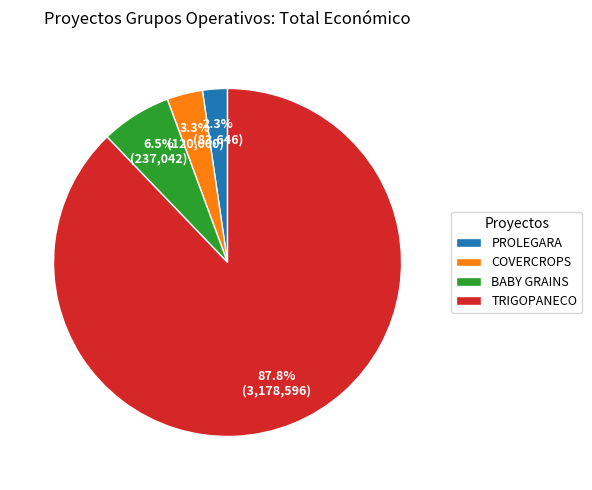

Which has a higher value, COVERCROPS or BABY GRAINS?

BABY GRAINS